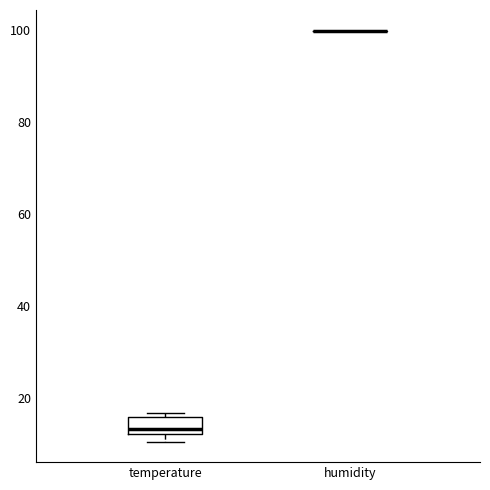

Reading left to right, read every box against the y-axis: the position of its median line, the range the box covers, and the ends of its whiskers. The values are not printed on the chart, so give them approximately, as read against the axis.

temperature: median 14, box 12 to 16, whiskers 10 to 16 (just above the box's upper edge)
humidity: box collapsed to a line at 100, whiskers 100 to 100